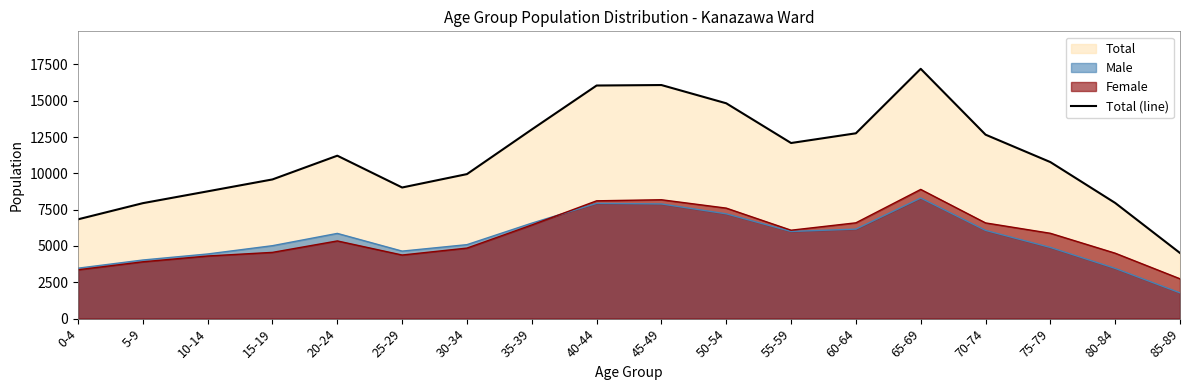

What is the average value?

11179